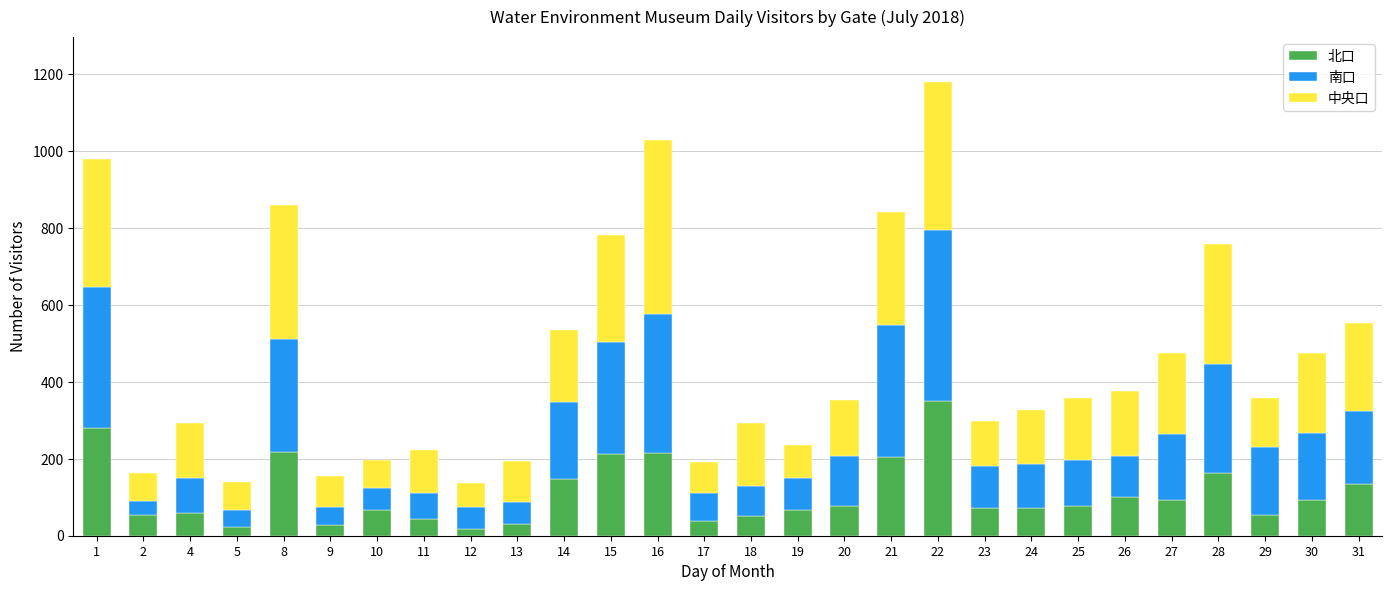

The value of 北口 at 26 is 100. True or false?

True